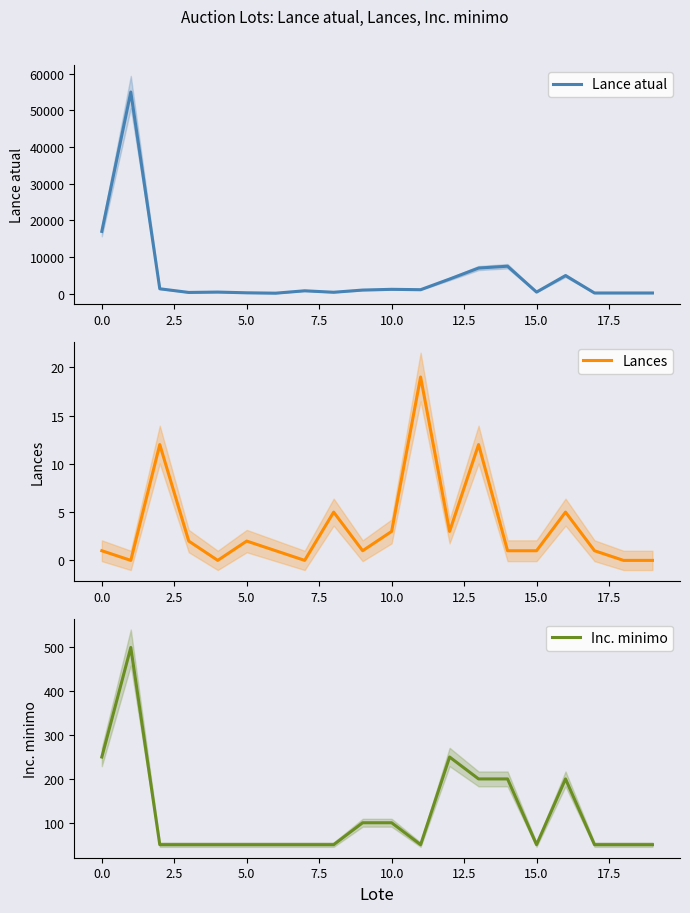

Is it true that Lances equals 2 at 5.0?

True